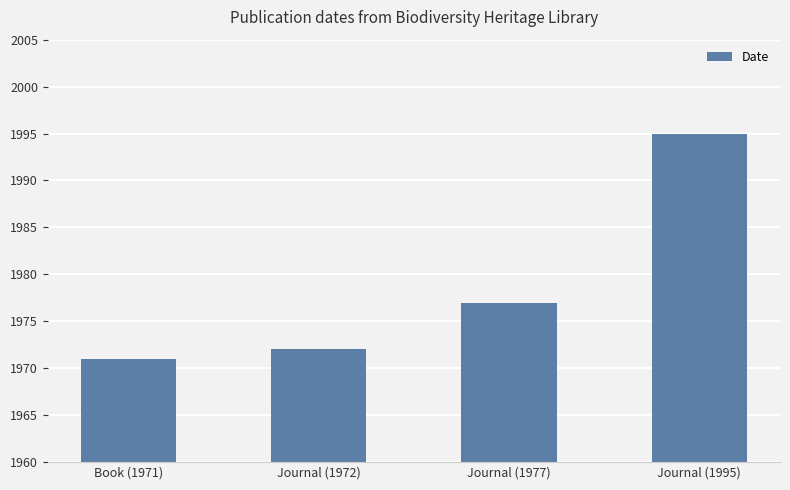

Approximately how many times larger is the value at Journal (1995) compared to Journal (1972)?

1.0